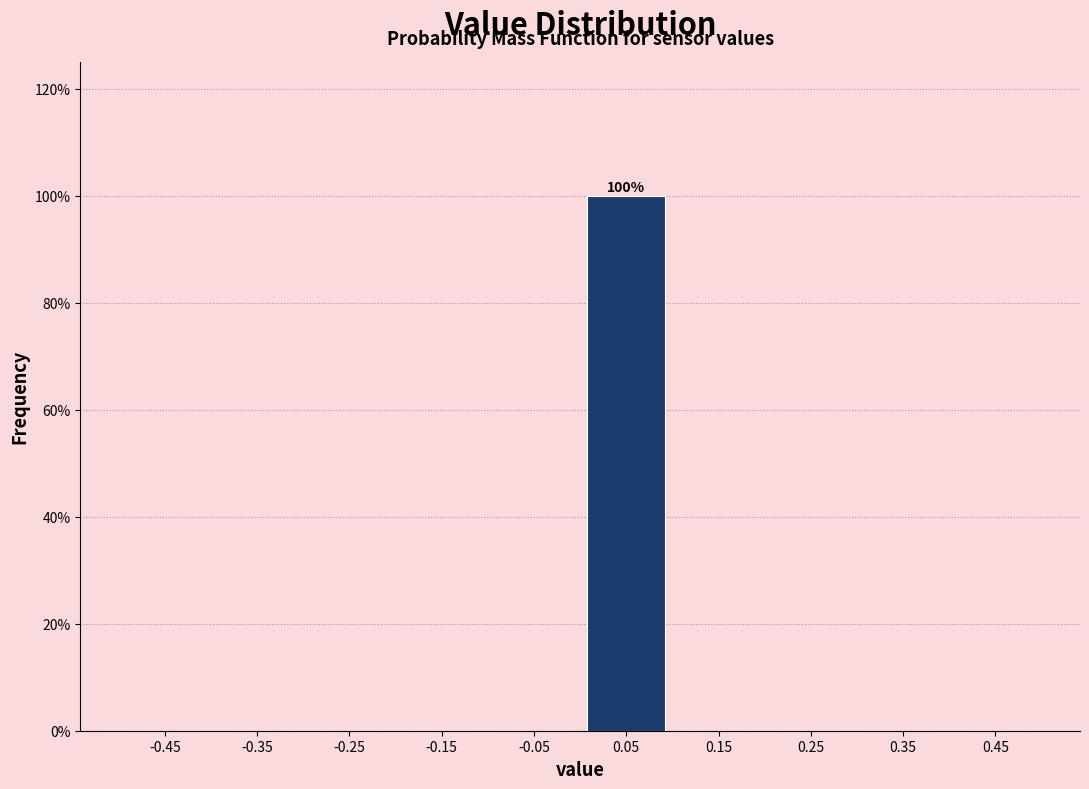

Which range on the x-axis has the tallest bar?

0.0 to 0.1